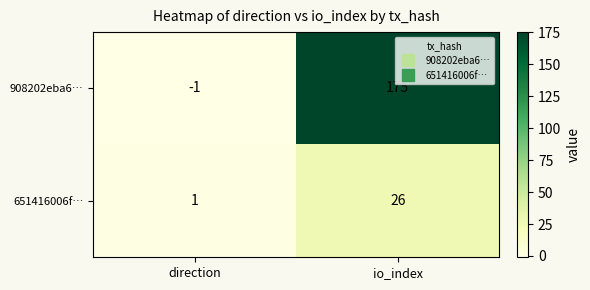

Reading left to right, what are all the values shown in this chart?

908202eba6…: direction=-1	io_index=175
651416006f…: direction=1	io_index=26